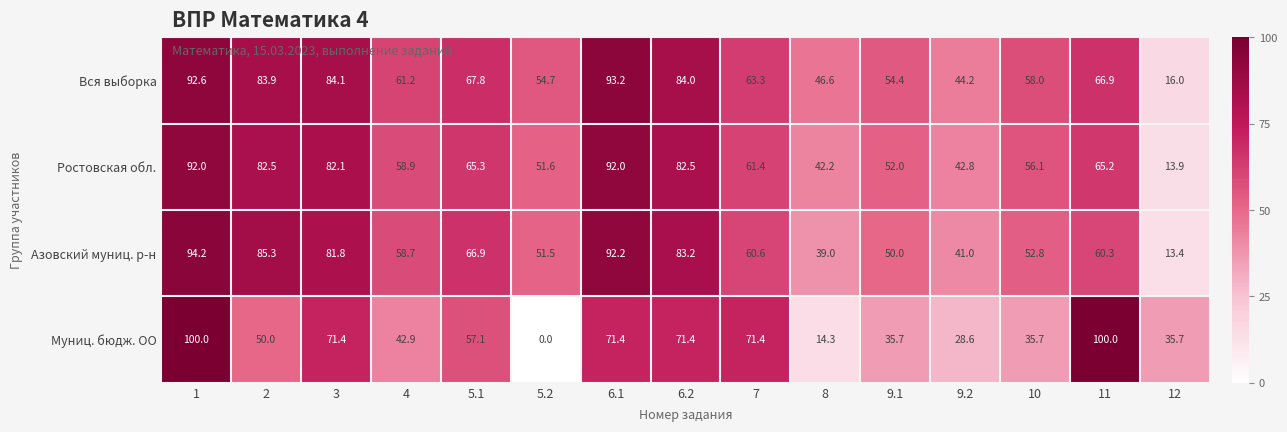

How many distinct data groups are displayed?

4